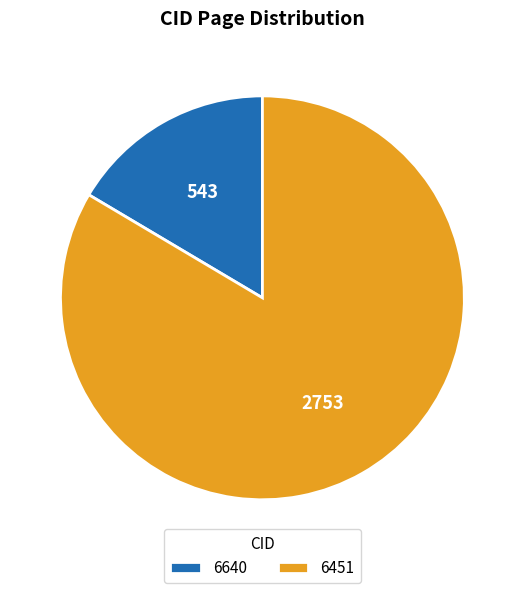

Does any single category account for the majority?

Yes